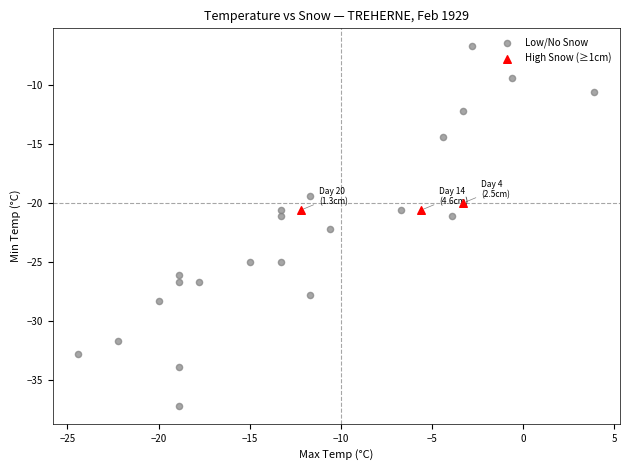

Which series reaches the maximum Y coordinate?

Low/No Snow